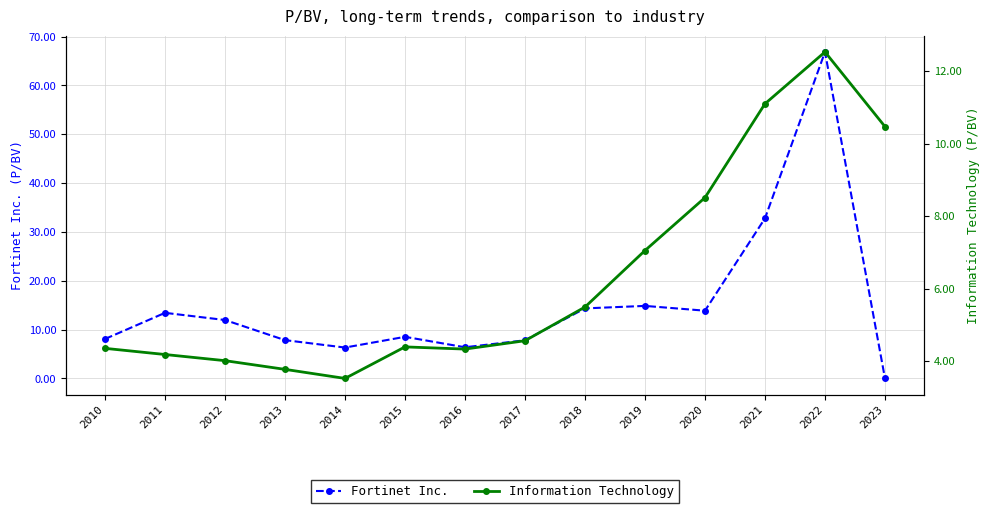

Where do Information Technology and Fortinet Inc. first cross each other?

2022 and 2023